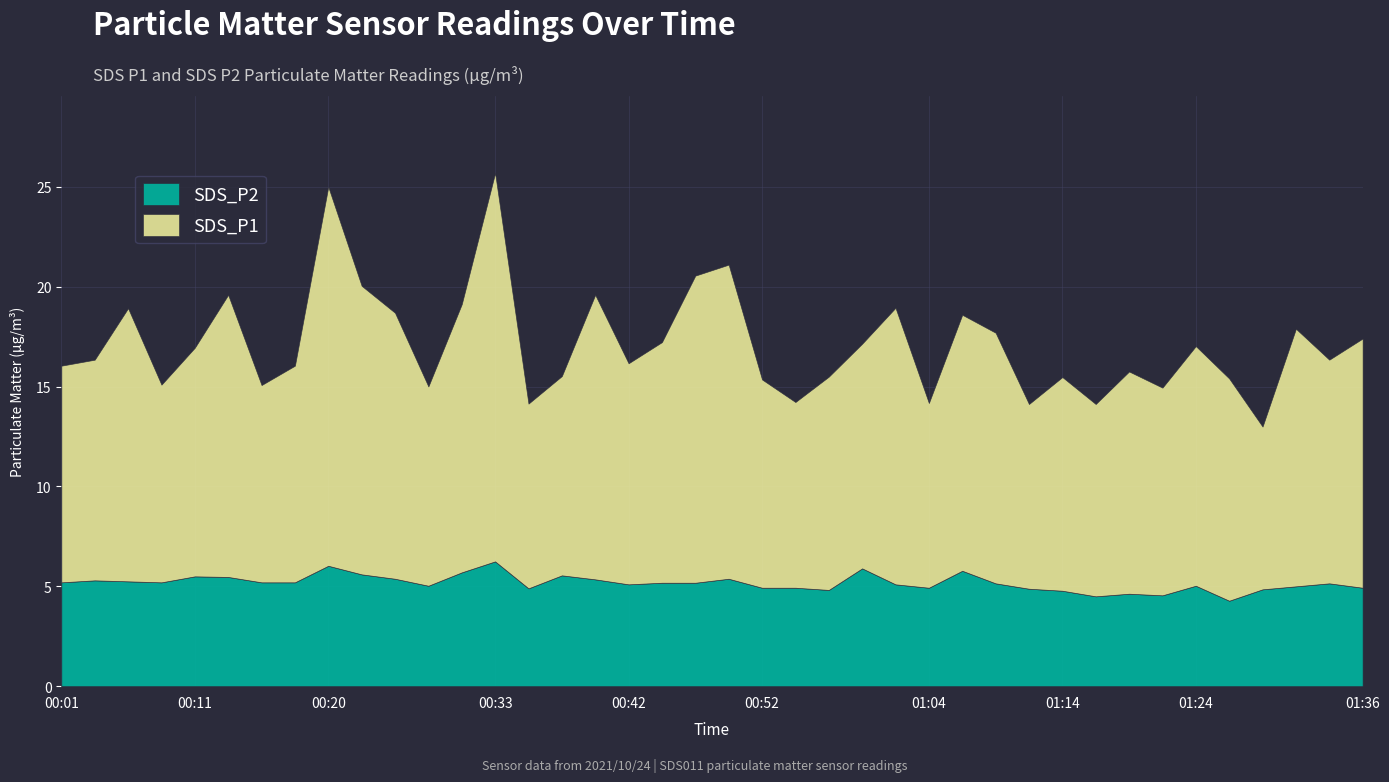

What is the average value of the SDS_P1 series?

12.0